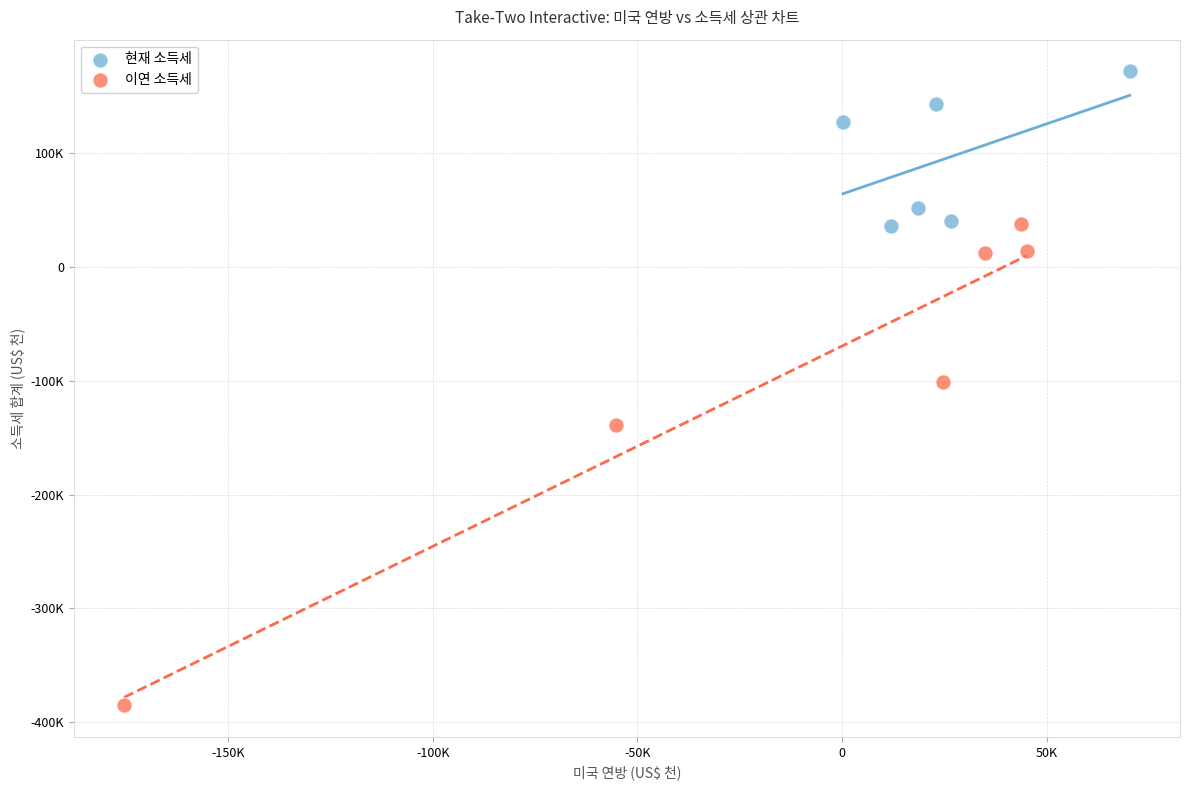

Which series reaches the minimum Y coordinate?

이연 소득세